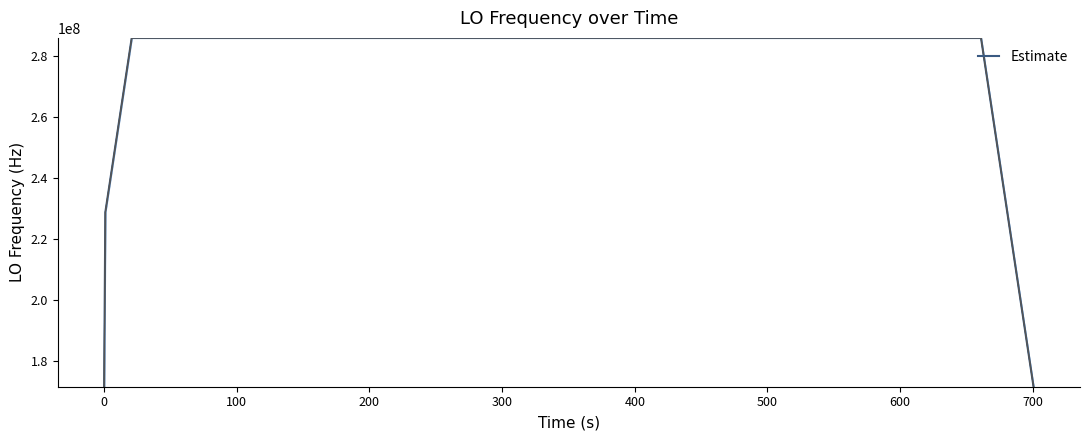

What is the maximum value for Estimate?

286047003.7